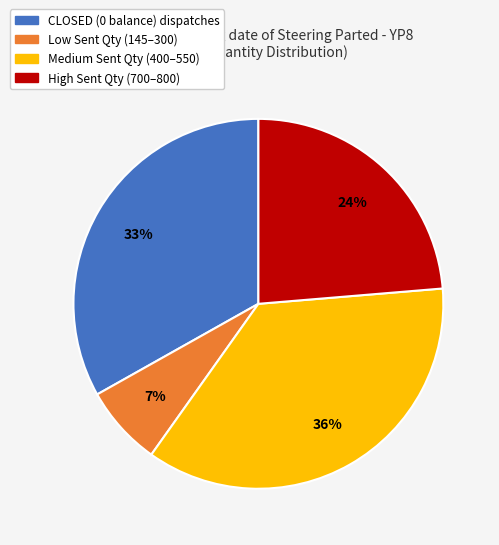

To the nearest percent, what is the average slice percentage?

25%